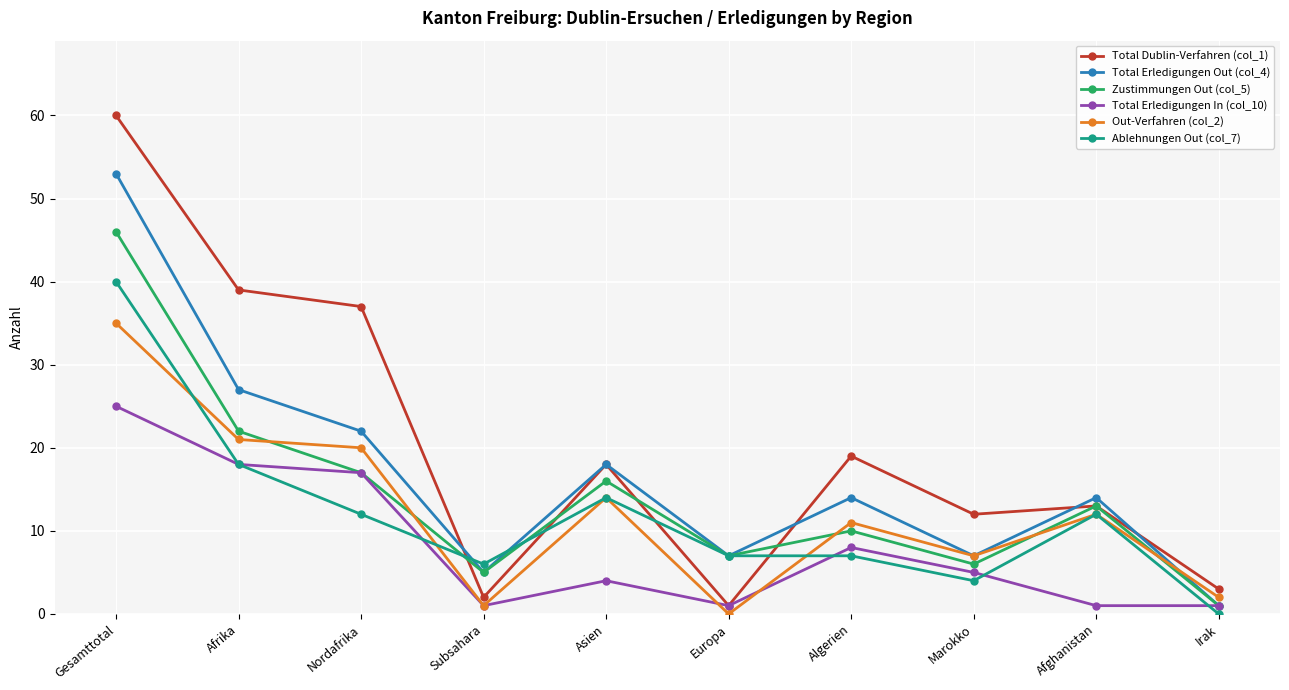

How many intersections are there between Zustimmungen Out (col_5) and Out-Verfahren (col_2)?

5